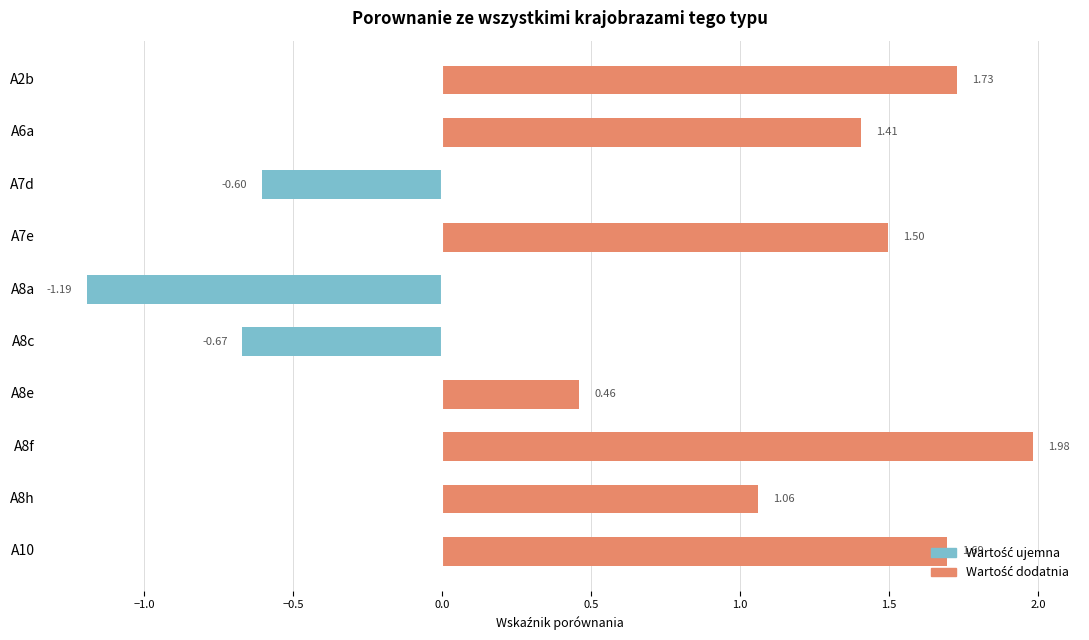

What is the difference between the maximum and minimum values?

3.2